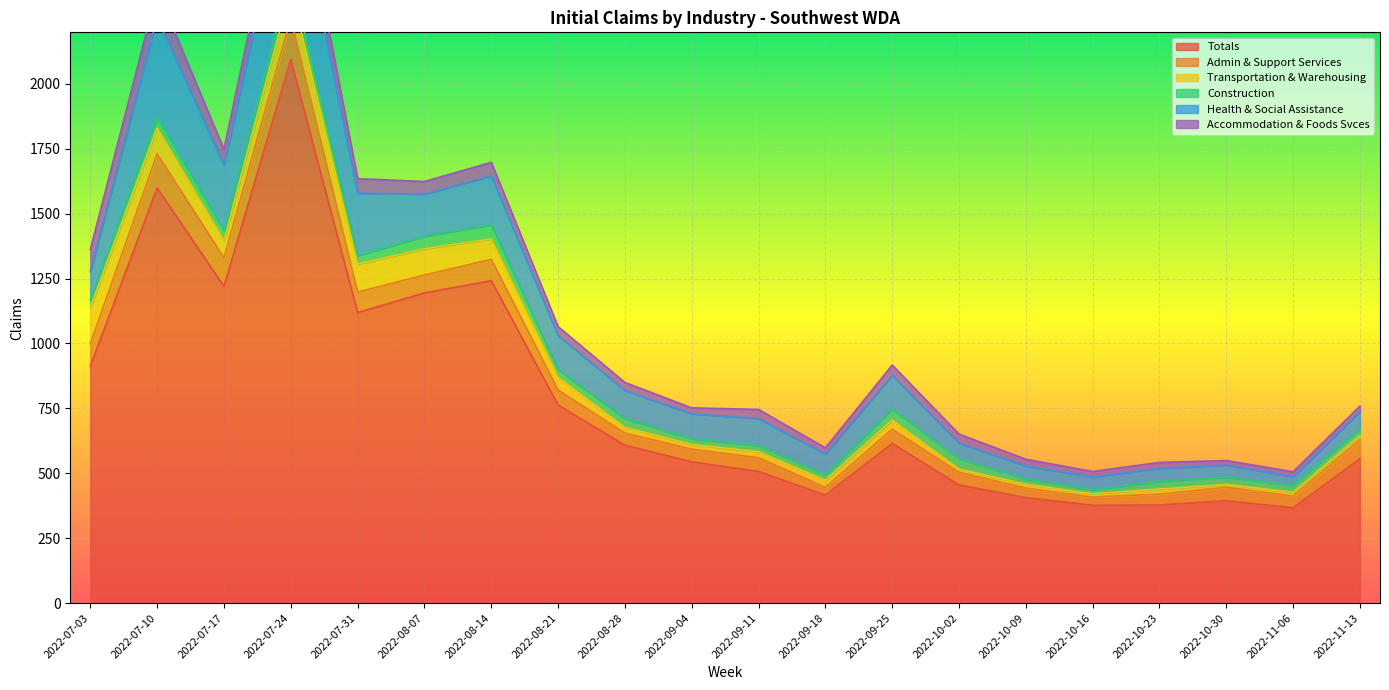

How many data points in Accommodation & Foods Svces are less than 35?

10